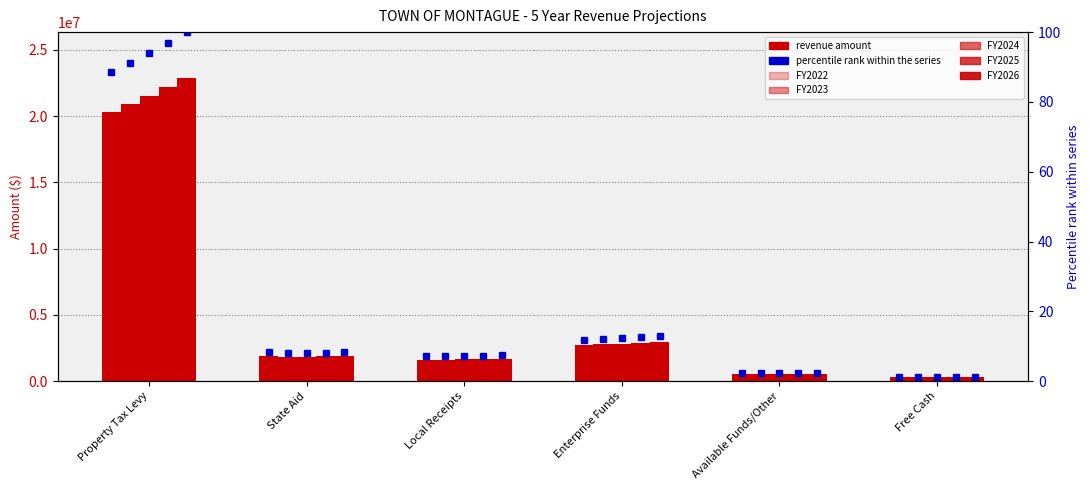

At which category is the sum across all series the highest?

Property Tax Levy